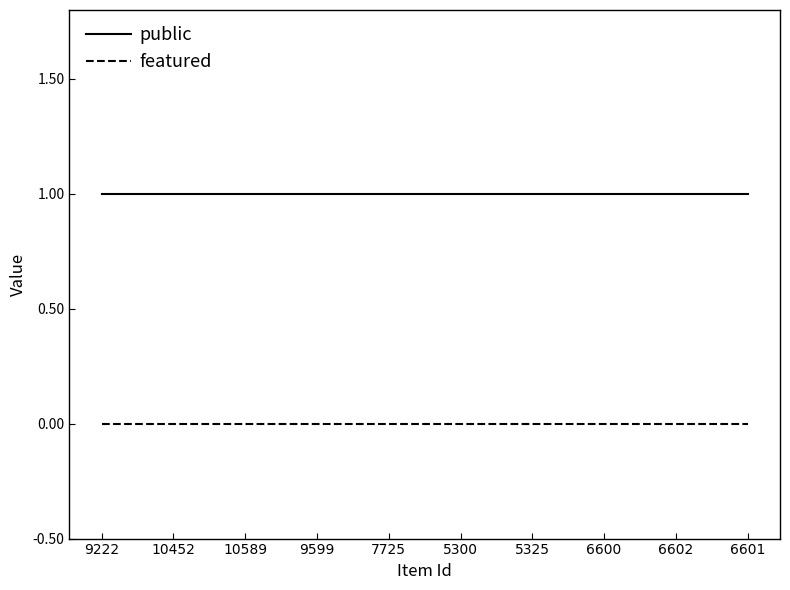

Rank the series by their average value, from lowest to highest.

featured, public